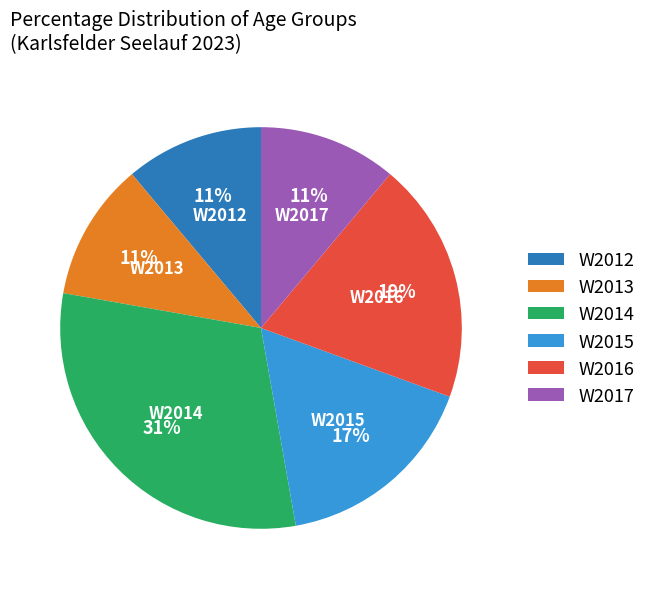

Count the number of slices in the pie.

6